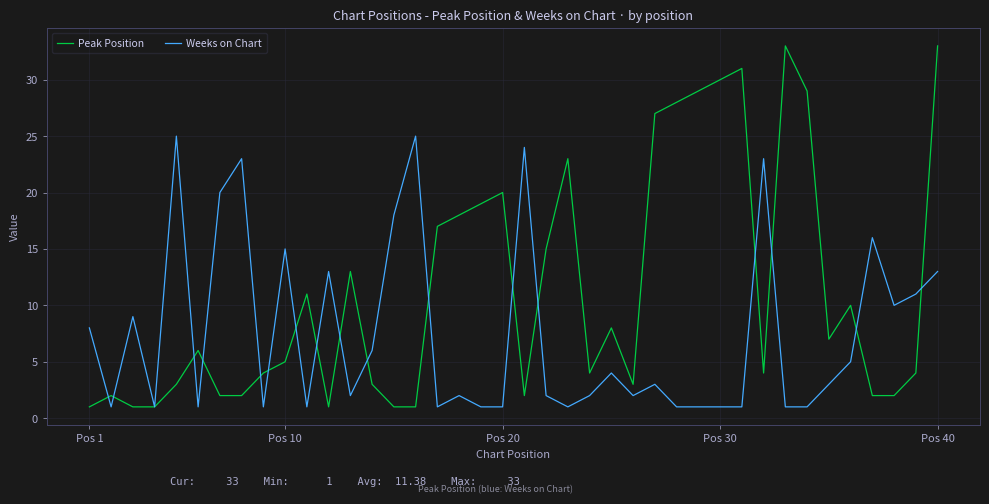

What is the maximum value shown in the chart?

33